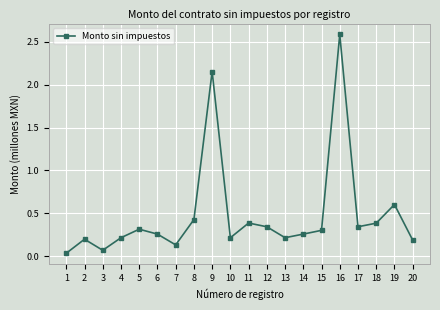

Which label corresponds to the largest value in the chart?

16